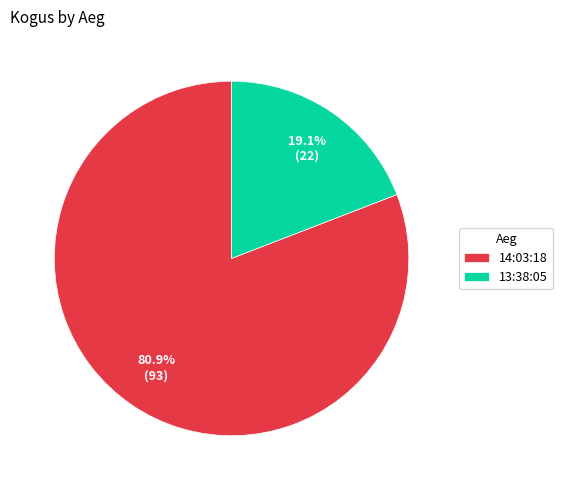

Count the number of slices in the pie.

2